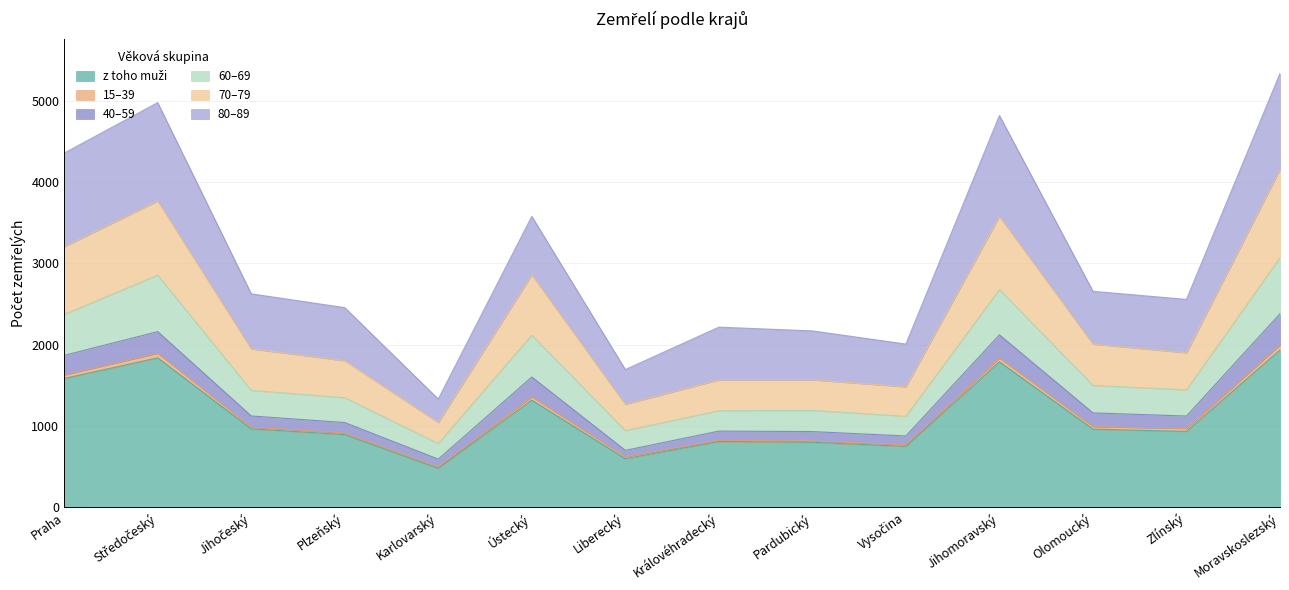

Does the chart have visible grid lines?

Yes